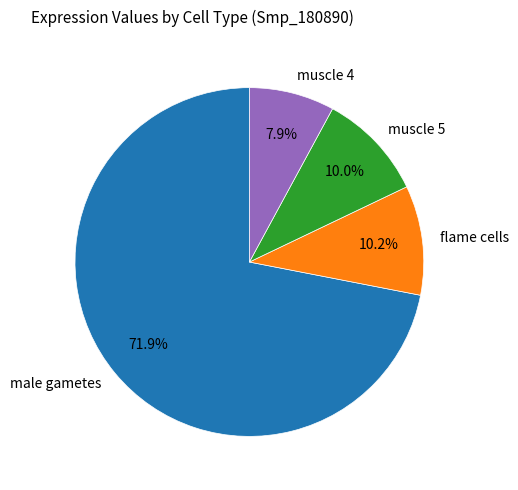

Which has a higher value, muscle 4 or flame cells?

flame cells